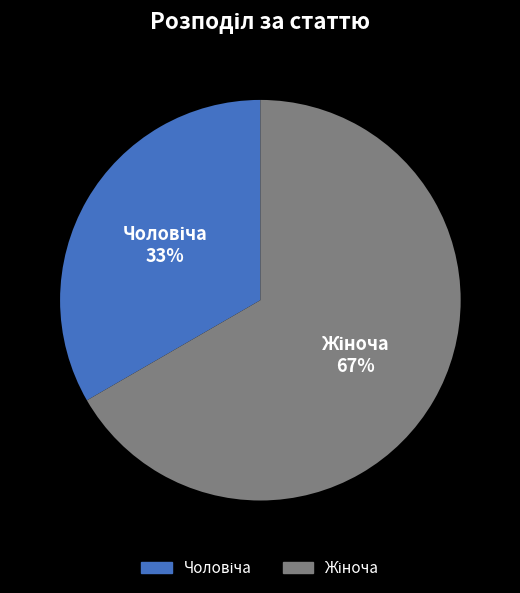

To the nearest percent, what is the average slice percentage?

50%